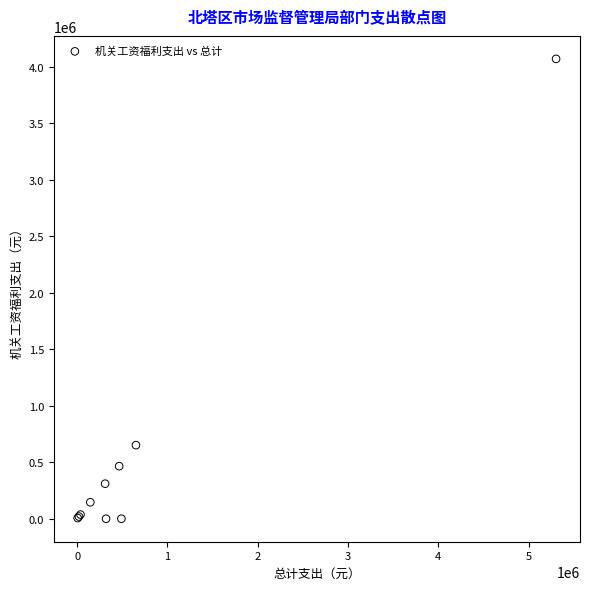

What Y value in the scatter plot is closest to 2035354?

651313